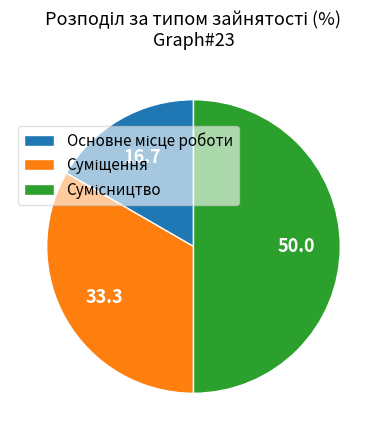

True or false: Основне місце роботи accounts for 17% of the total.

True